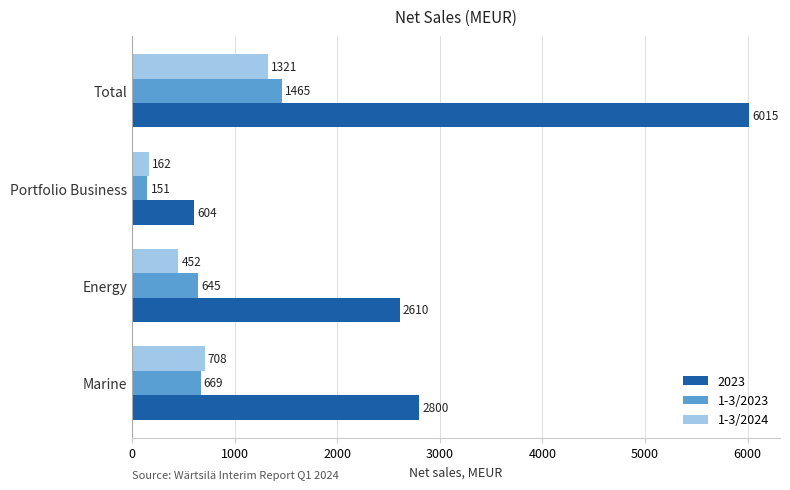

What are all the series names shown in the legend?

2023, 1-3/2023, 1-3/2024